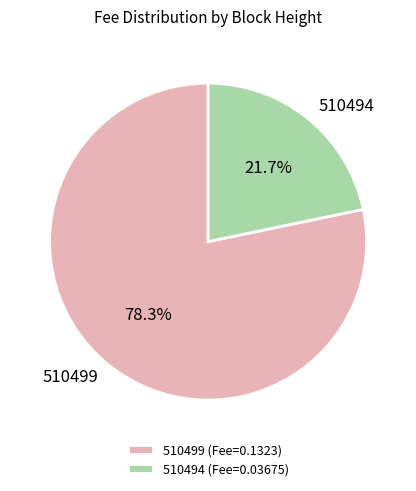

Is it true that 510499 is 73% of the pie?

False